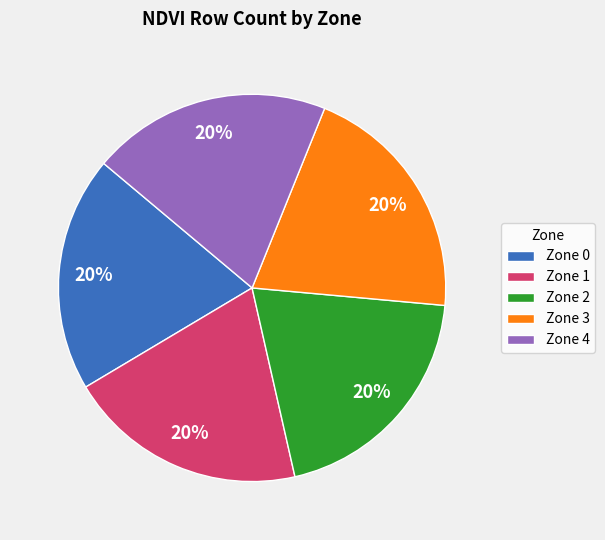

To the nearest percent, what percentage of the pie is Zone 4?

20%